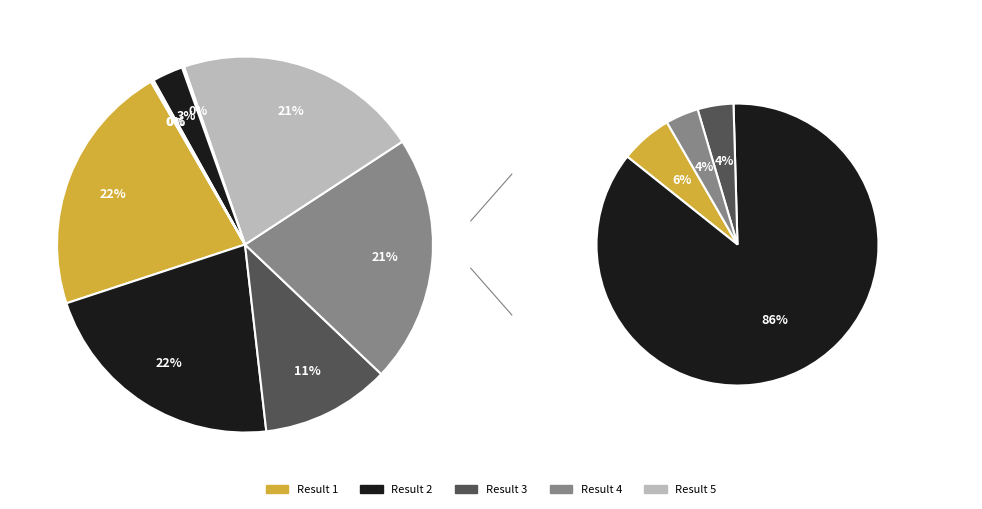

What portion of the pie excludes Result 4?

78.7%